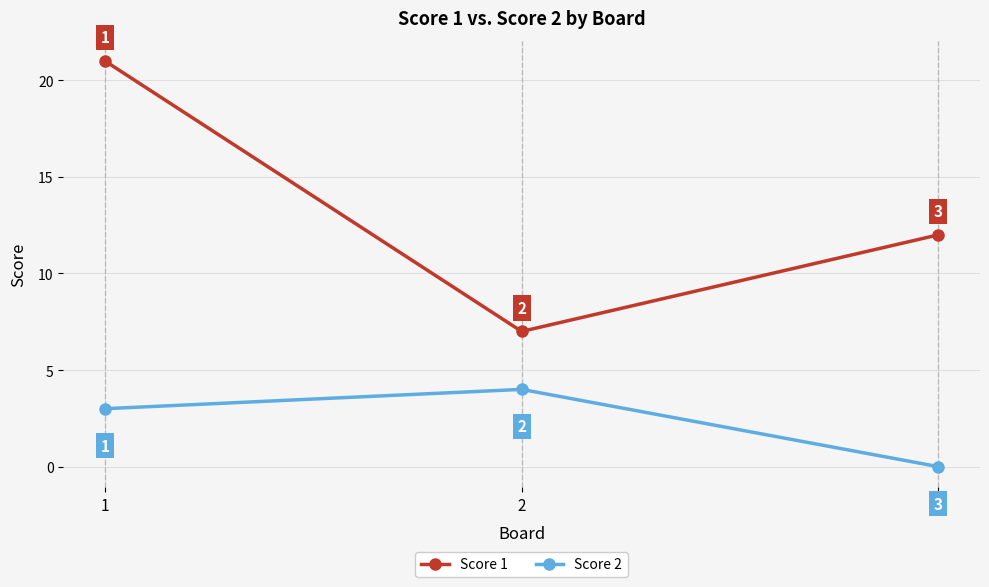

Reading left to right, transcribe all the data shown in this chart.

Score 1: 21	7	12
Score 2: 3	4	0